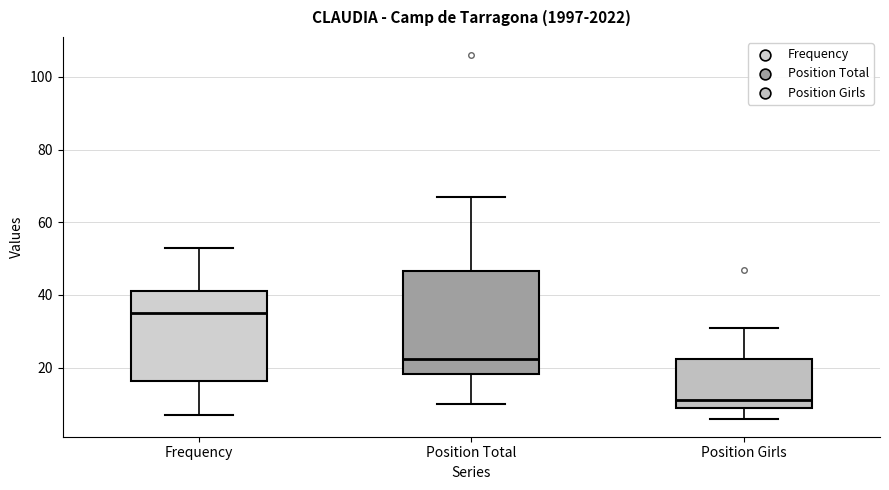

Reading left to right, transcribe this box plot: for each box, give where its median line is, the range the box spans, and where its two whiskers end, as read against the y-axis. The values are not printed on the chart, so give them approximately, as read against the axis.

Frequency: median 36, box 16 to 42, whiskers 8 to 54
Position Total: median 22, box 18 to 46, whiskers 10 to 68
Position Girls: median 12, box 10 to 22, whiskers 6 to 32